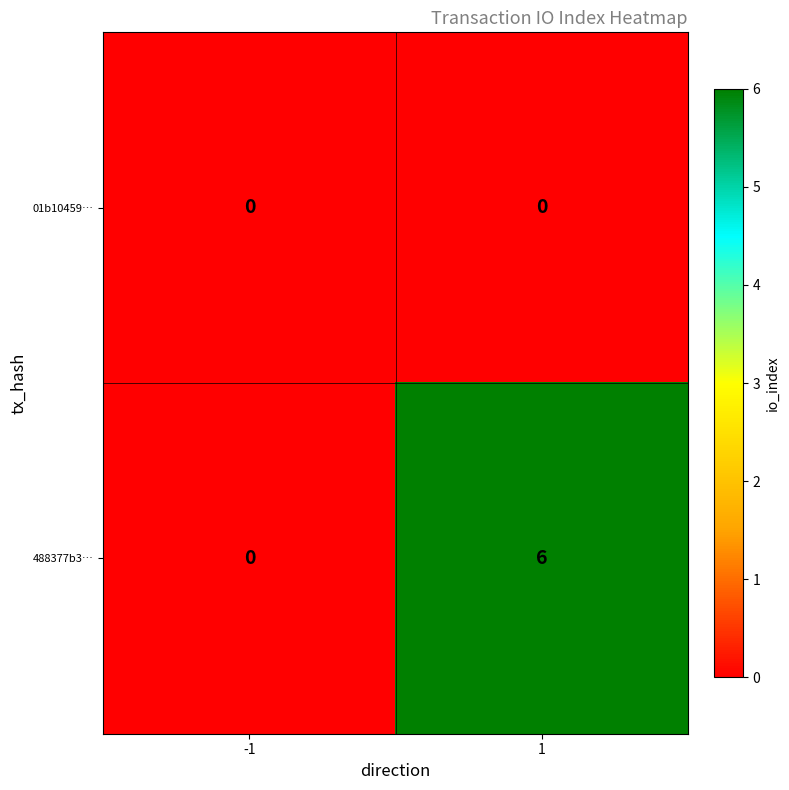

What is the greatest value displayed?

6